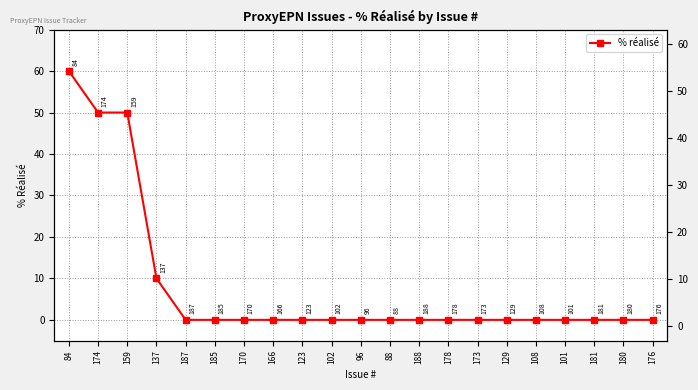

Between 159 and 129, which is larger?

159